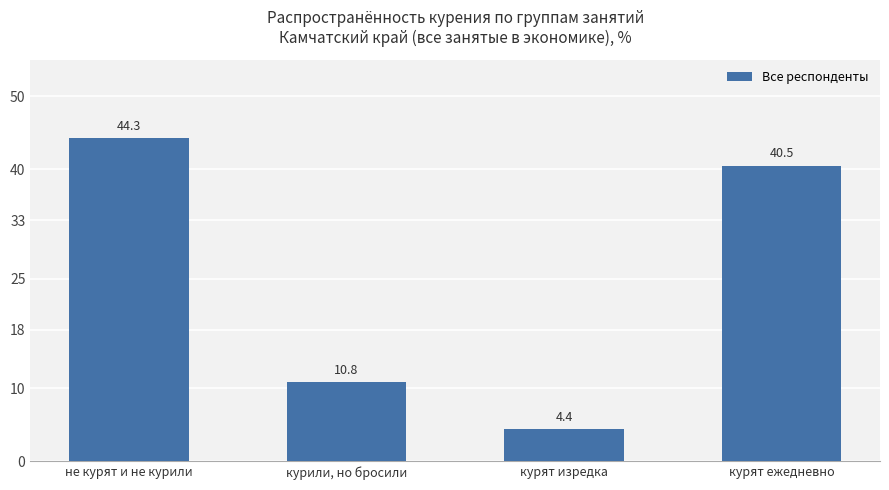

Rank the categories by value from highest to lowest.

не курят и не курили, курят ежедневно, курили, но бросили, курят изредка